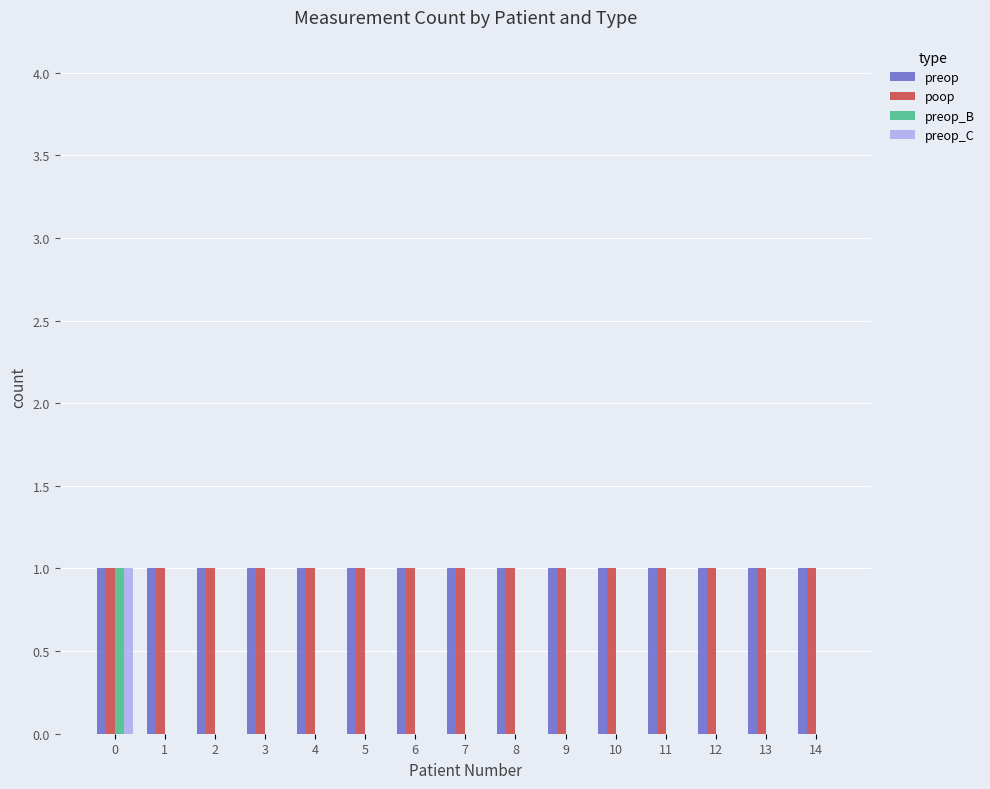

The poop series shows 1 at 14. True or false?

True